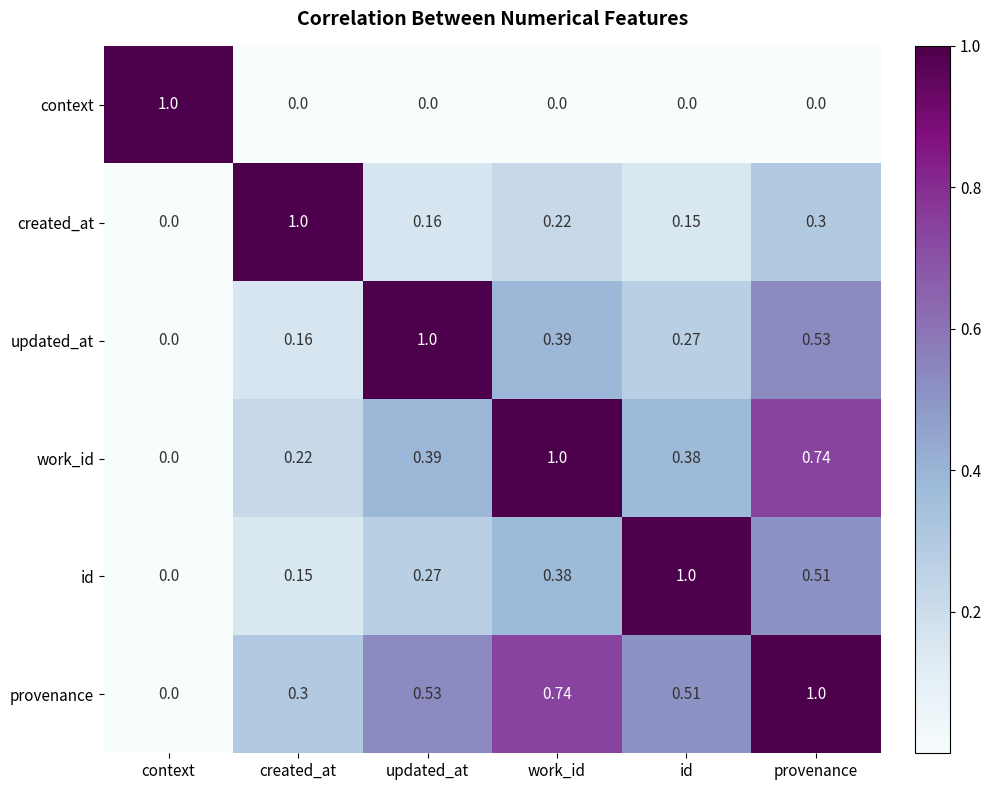

At which label is created_at closest to 0?

context